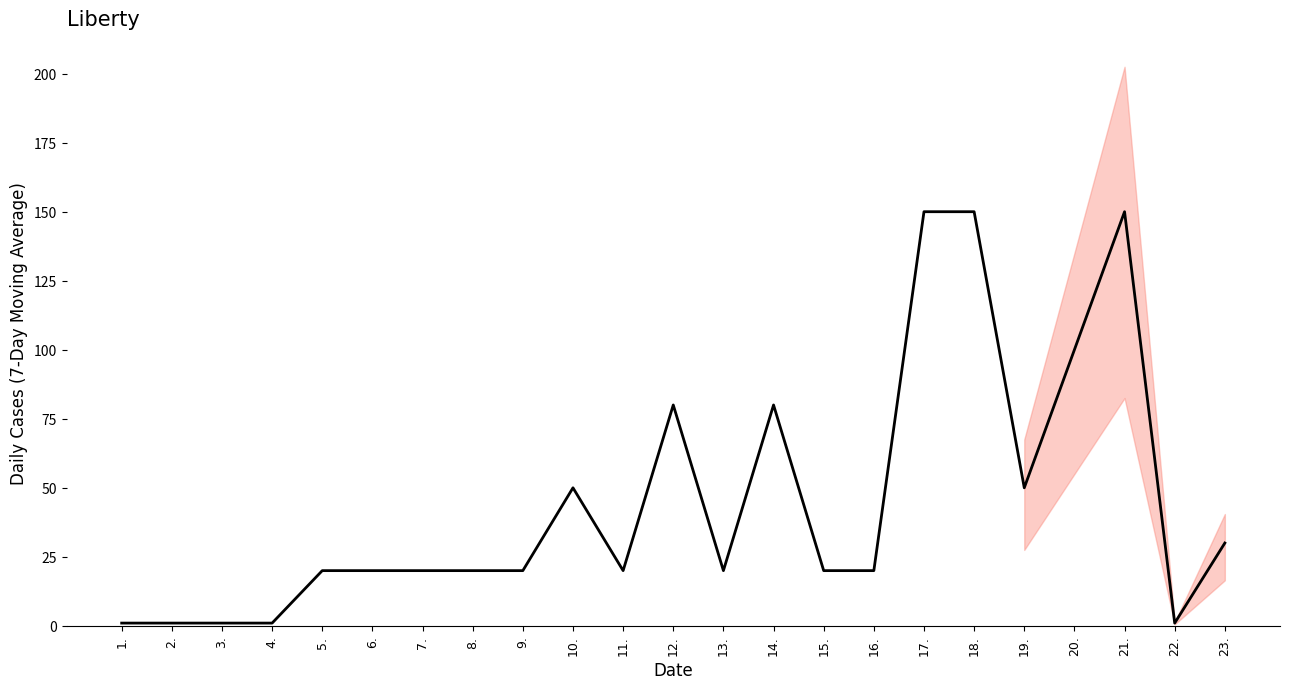

What position from the left is 9.?

9